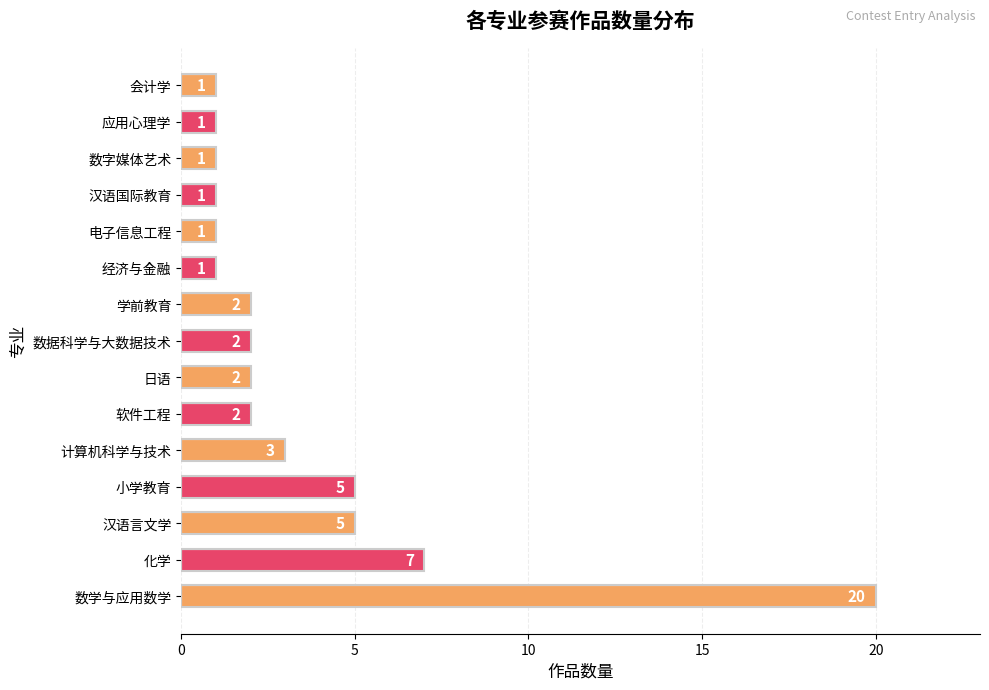

What is the average value?

4